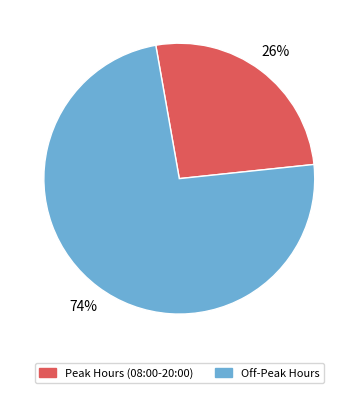

Rank the categories by value from lowest to highest.

Peak Hours (08:00-20:00), Off-Peak Hours